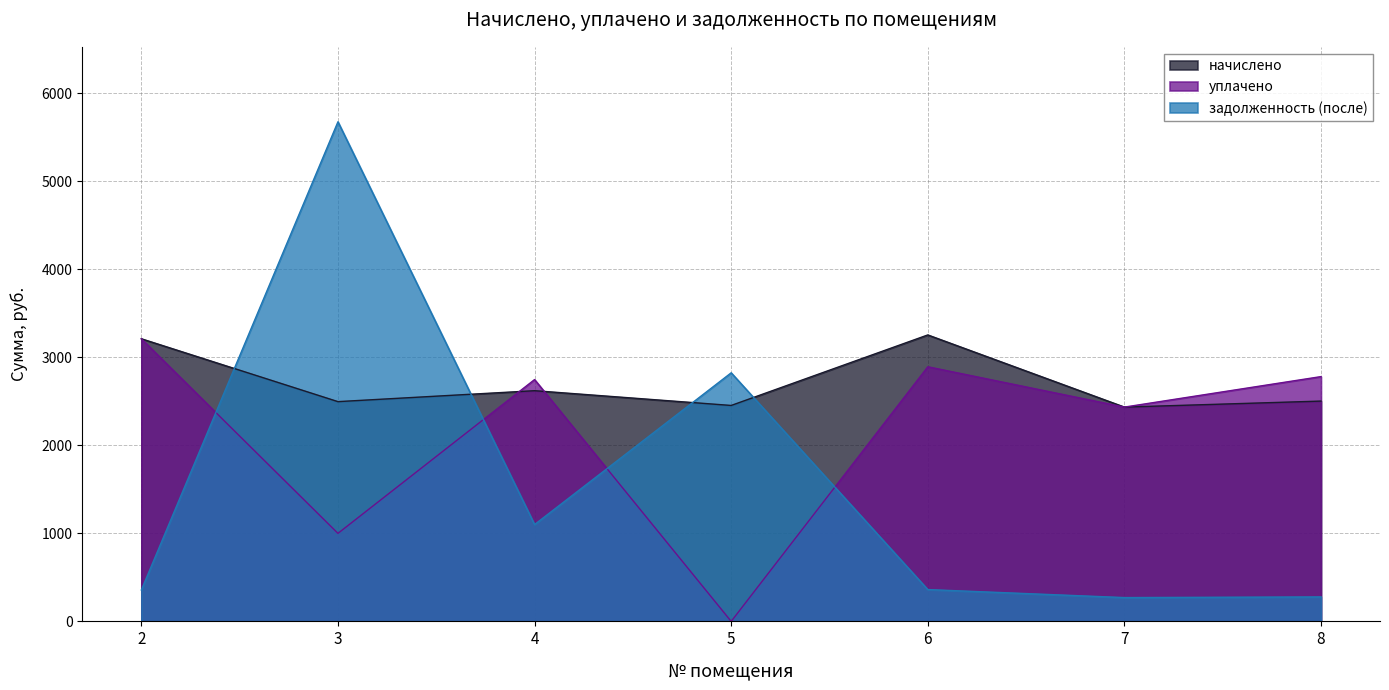

What is the difference between the maximum and second lowest values in the задолженность (после) series?

5397.4